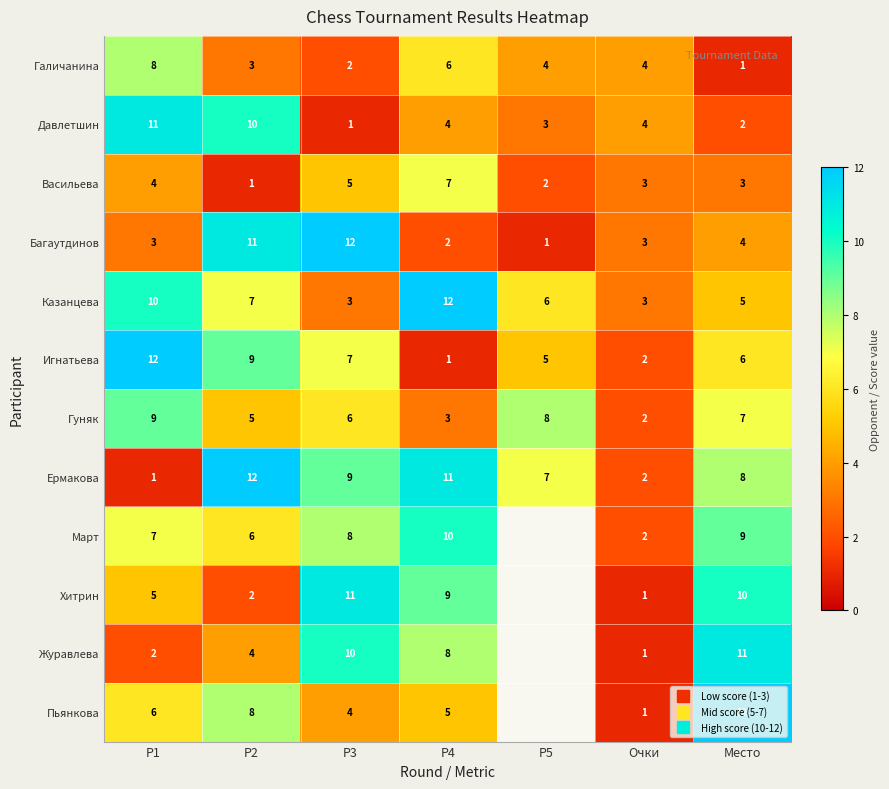

Which series has the largest range (max minus min)?

Багаутдинов